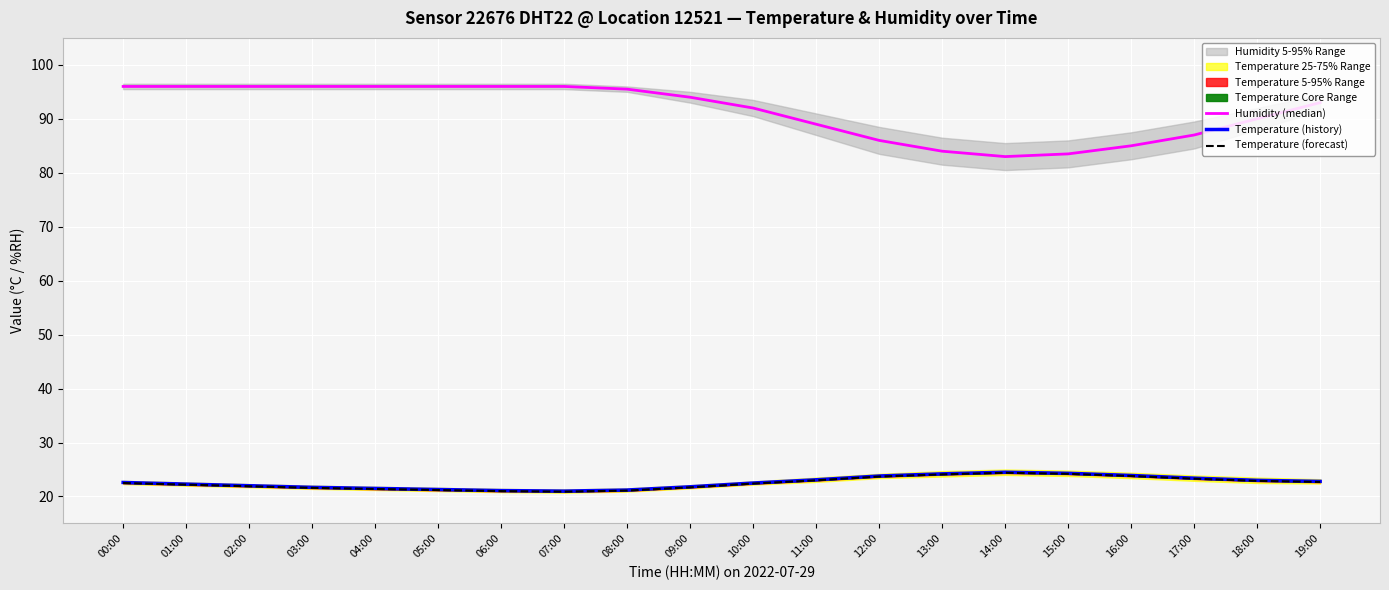

Which series has the widest spread of values?

Humidity (median)